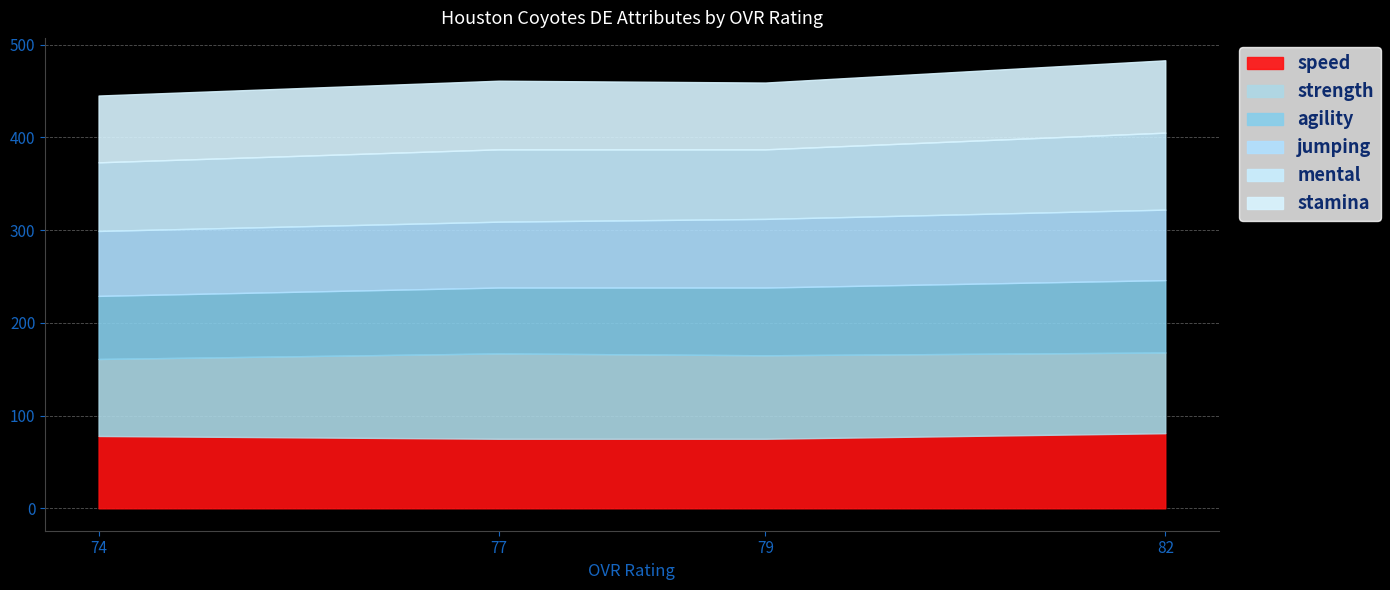

Is it true that agility equals 125 at Bilal Nelson (OVR 79)?

False